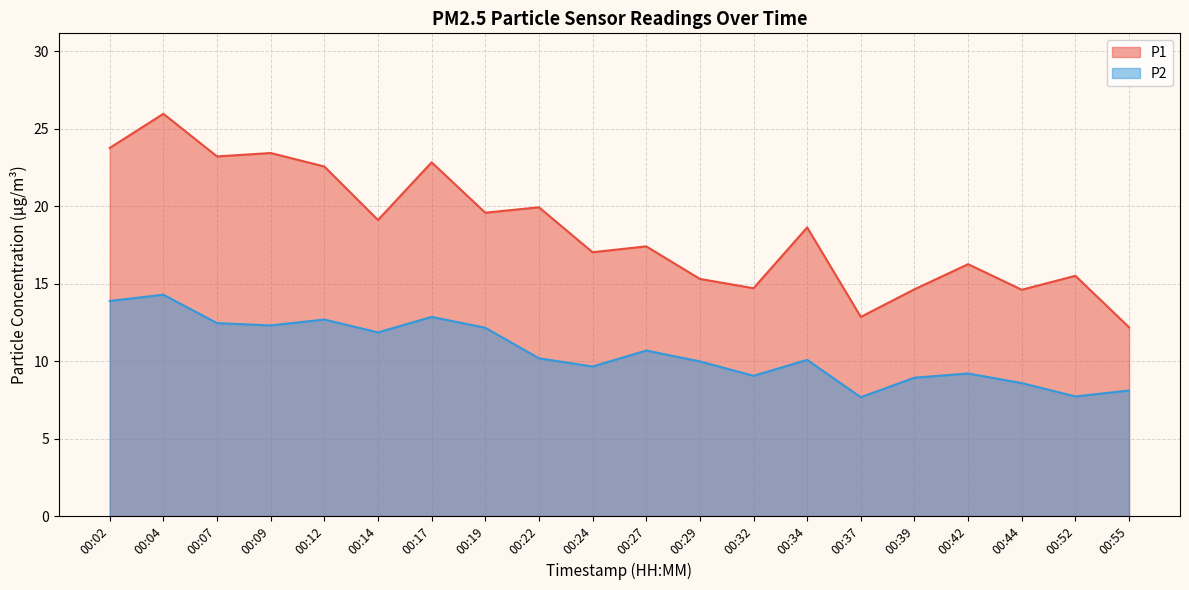

What is the maximum value for P2?

14.3